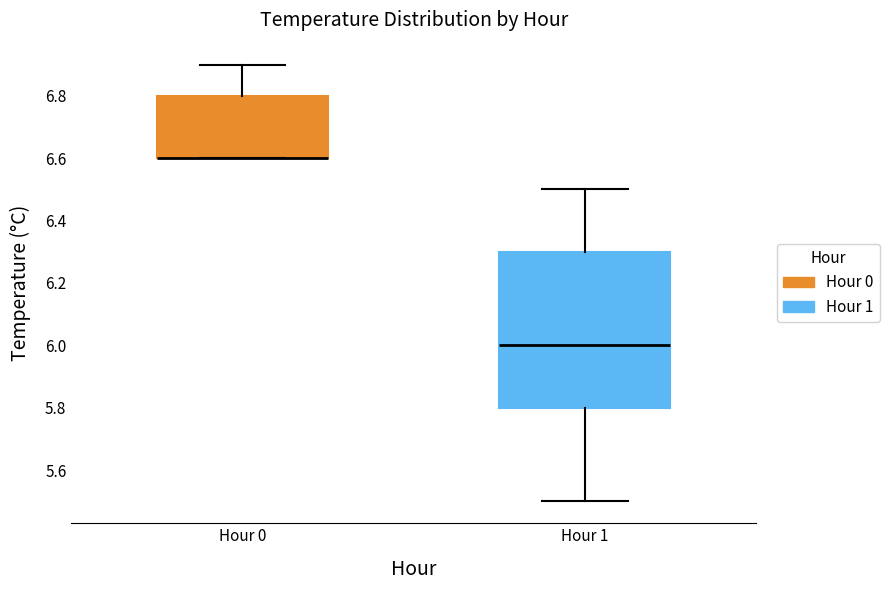

Reading left to right, read every box against the y-axis: the position of its median line, the range the box covers, and the ends of its whiskers. The values are not printed on the chart, so give them approximately, as read against the axis.

Hour 0: median 6.6 (drawn on the box's lower edge), box 6.6 to 6.8, whiskers 6.6 to 6.9
Hour 1: median 6.0, box 5.8 to 6.3, whiskers 5.5 to 6.5